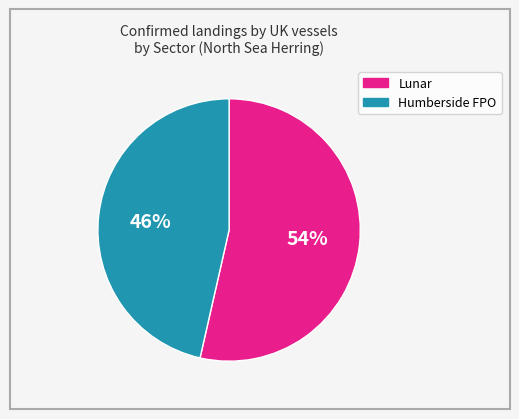

How many slices are in this pie chart?

2